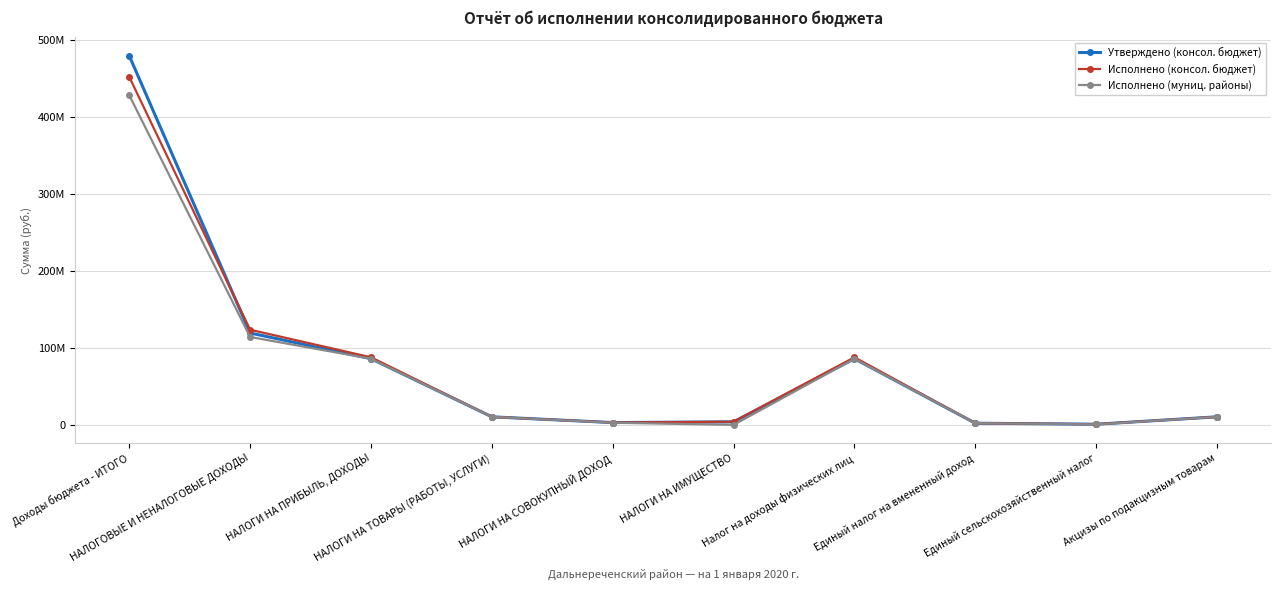

What is the label of the 5th point from the right?

НАЛОГИ НА ИМУЩЕСТВО